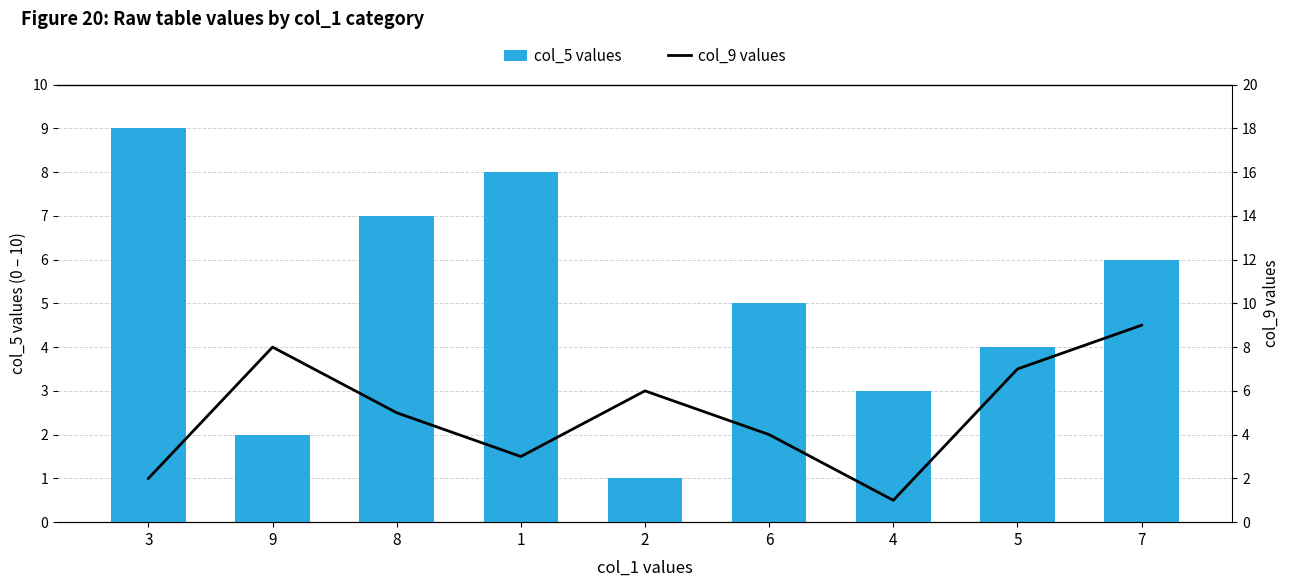

Which series has the widest spread of values?

col_5 values